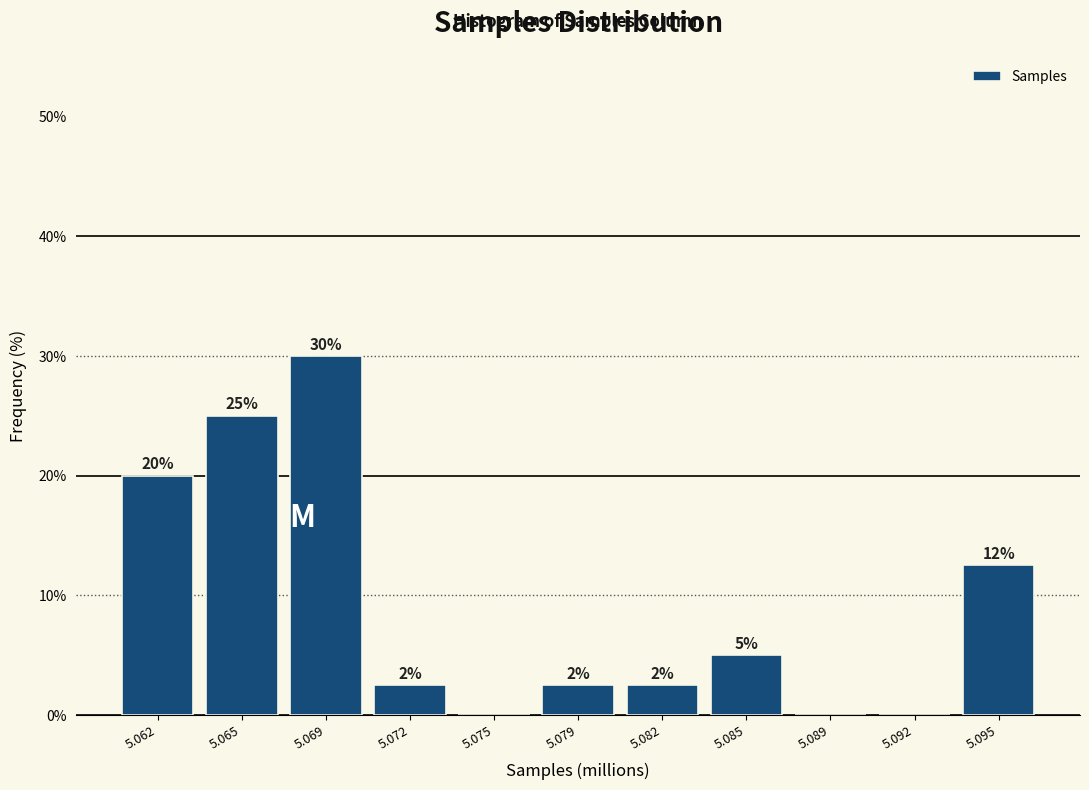

What is the maximum value shown in the chart?

30.0